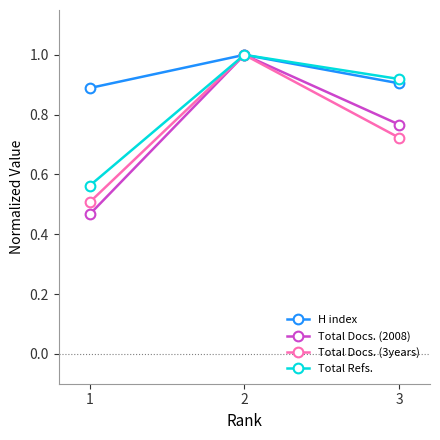

List the labels in order of Total Docs. (3years) value, largest first.

2, 3, 1